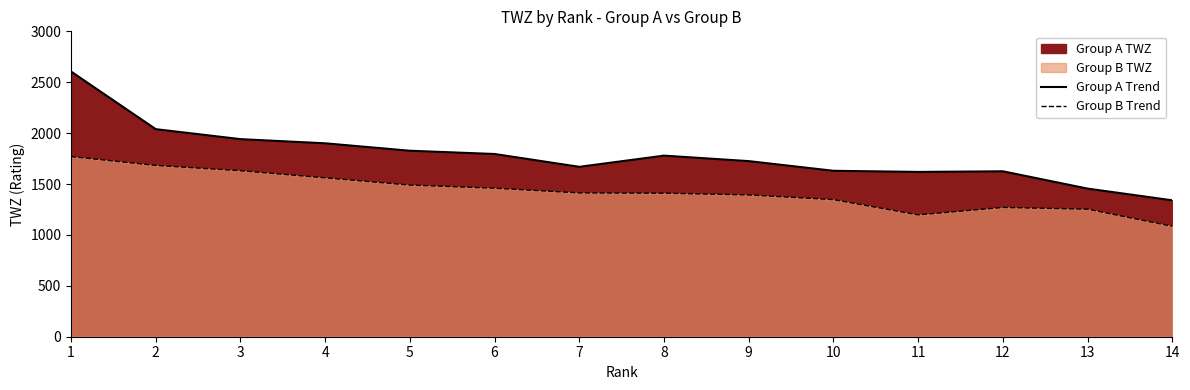

Which series changed the most between 4 and 9?

Group A Trend